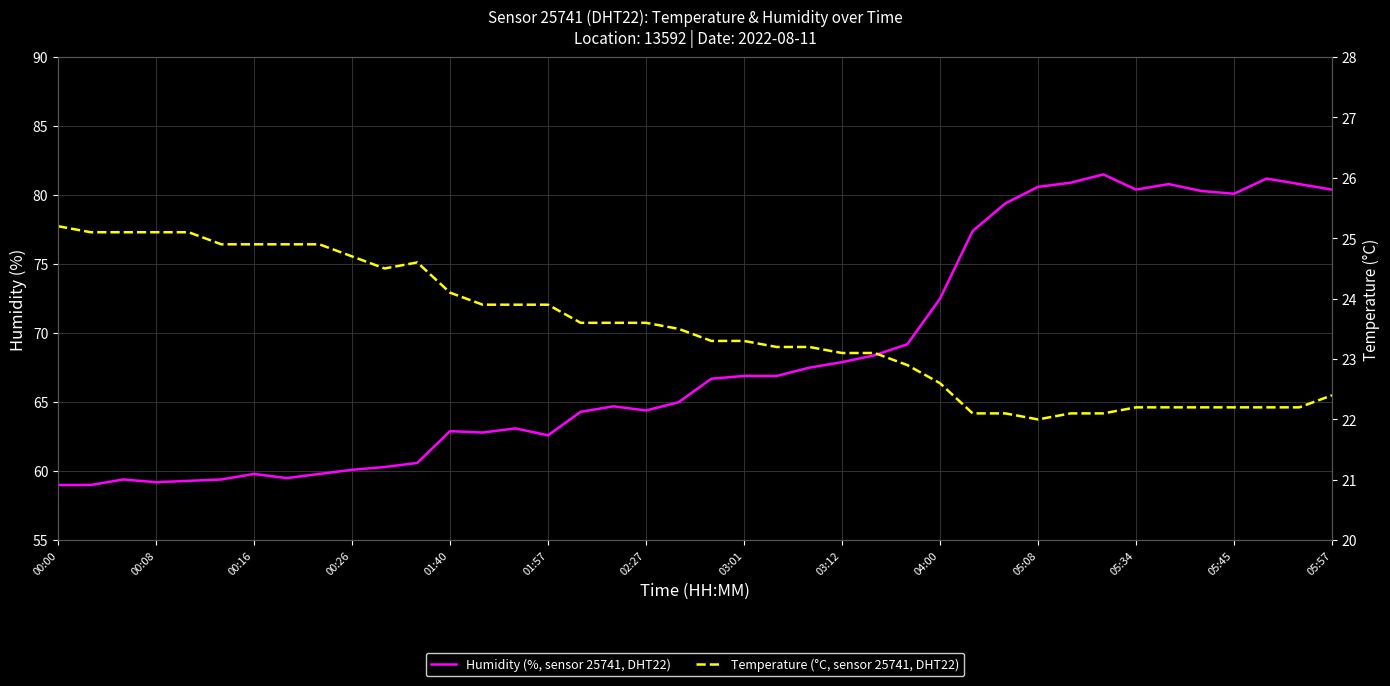

Is it true that Temperature (°C, sensor 25741, DHT22) equals 33.5 at 02:27?

False